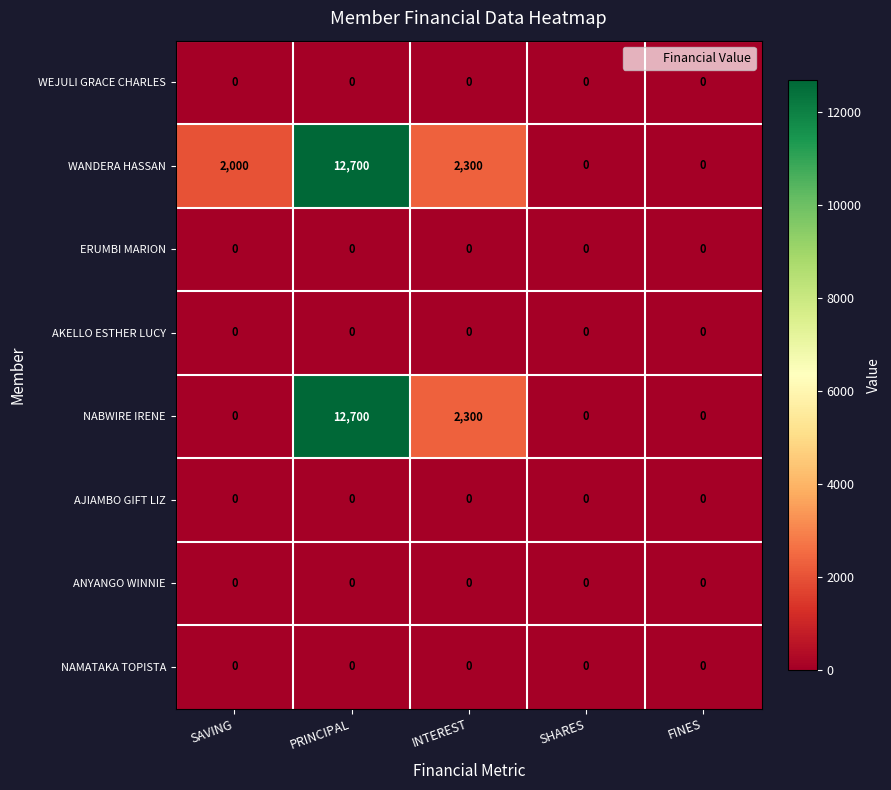

What is the difference between the NABWIRE IRENE values at INTEREST and PRINCIPAL?

10400